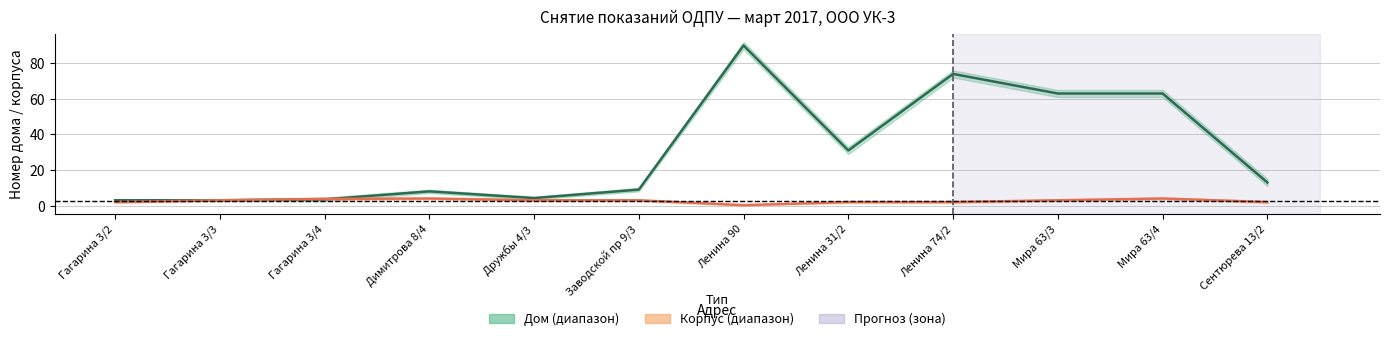

True or false: Дом (среднее) has more than 2 points higher than both neighbors.

True